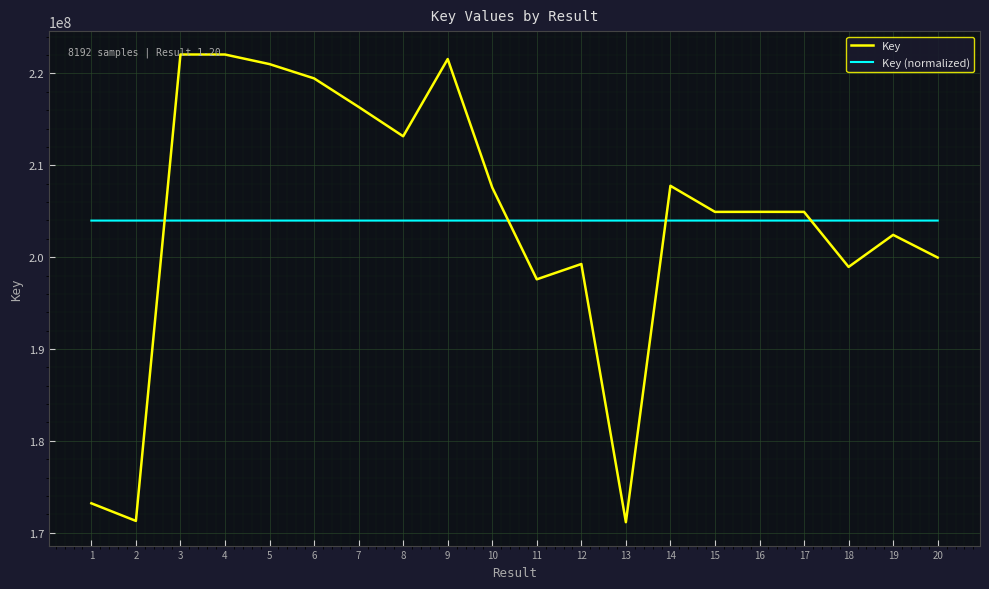

How many values in the Key (normalized) series exceed 203979003?

12